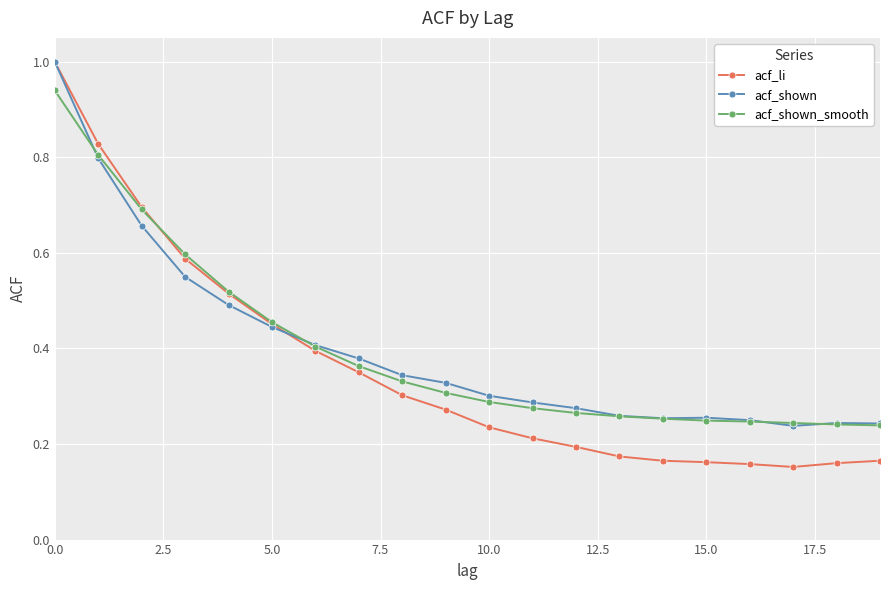

What is the maximum value for acf_shown?

1.0